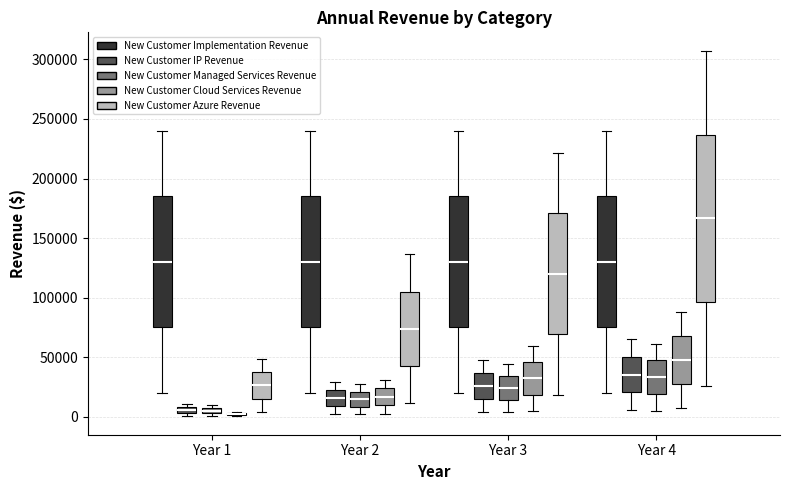

Where is the lower edge of the box for Year 4 (New Customer Managed Services Revenue) on the y-axis? The values are not printed on the chart, so give them approximately, as read against the axis.

20000